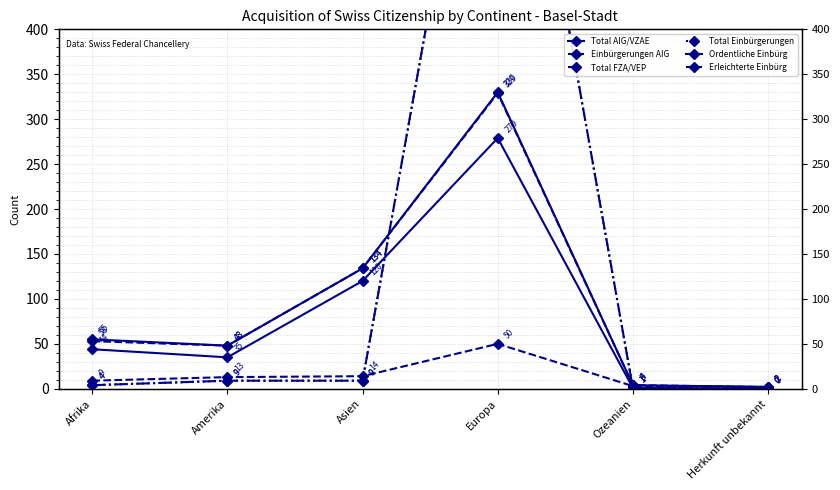

At how many categories does at least one series exceed 367?

1